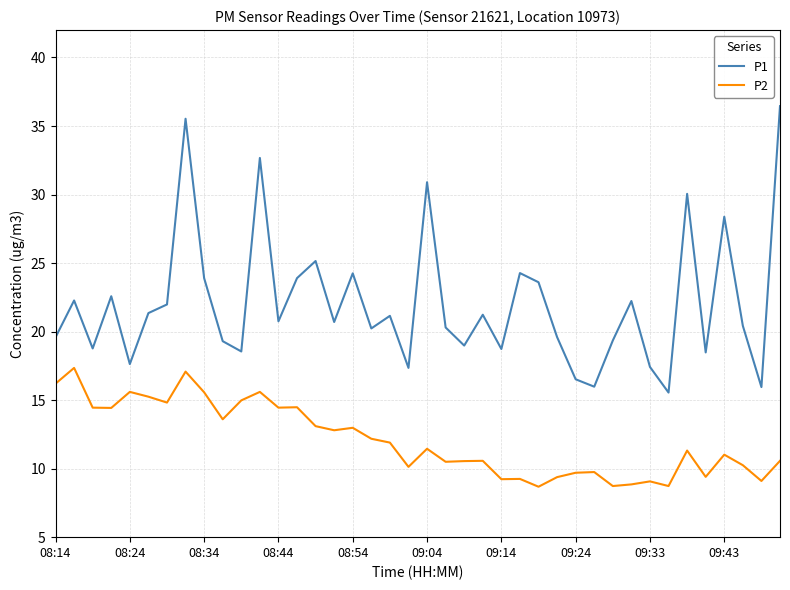

Which series has the widest spread of values?

P1